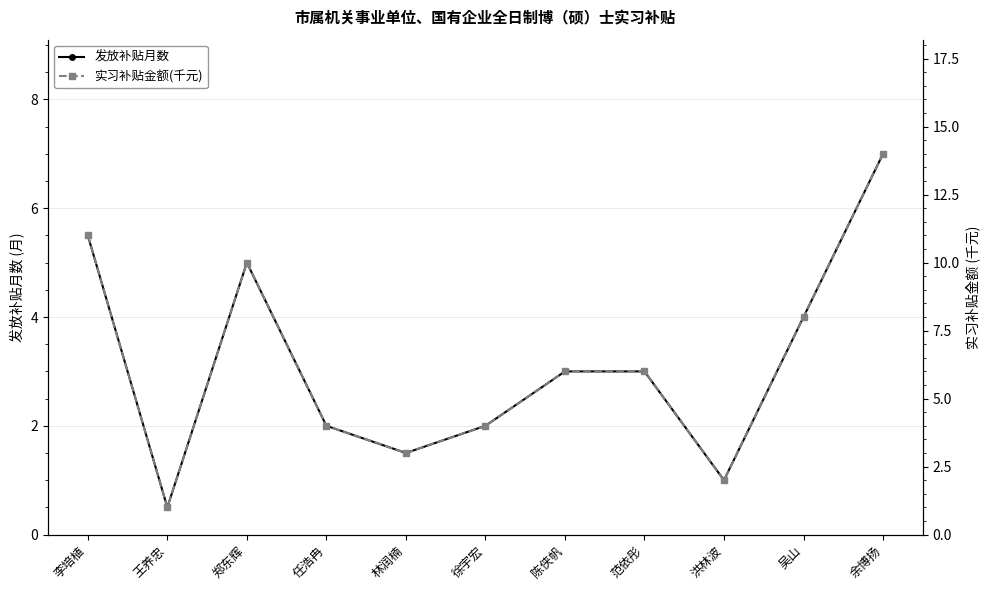

What is the label of the 1st point from the left?

李培植